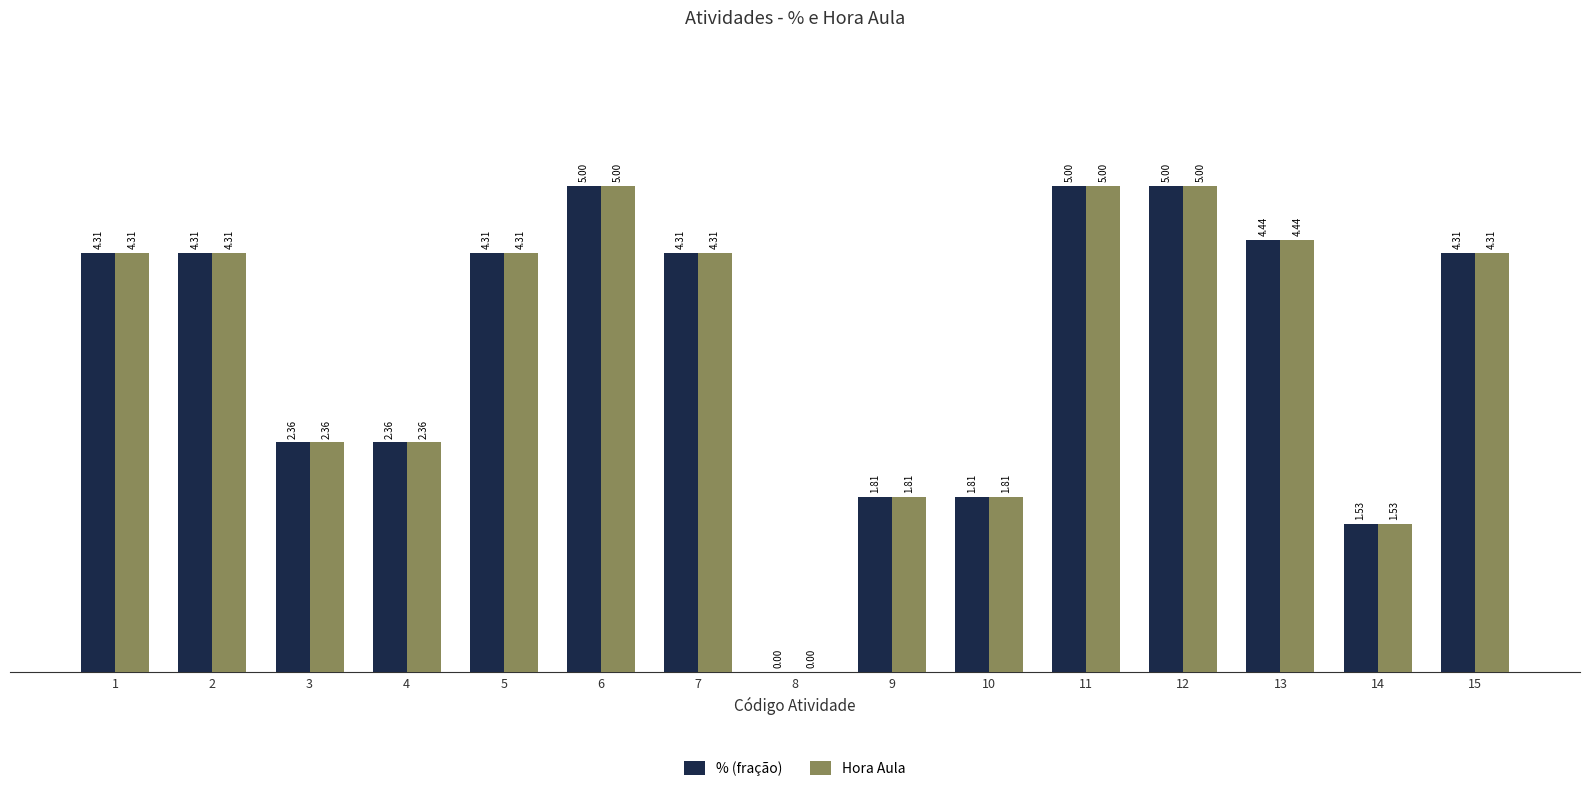

What is the sum of the Hora Aula values at 1 and 10?

6.1